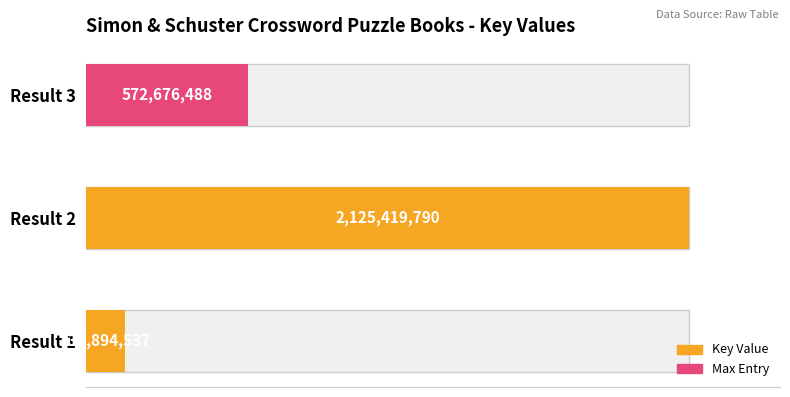

Rank the categories by value from lowest to highest.

Result 1, Result 3, Result 2